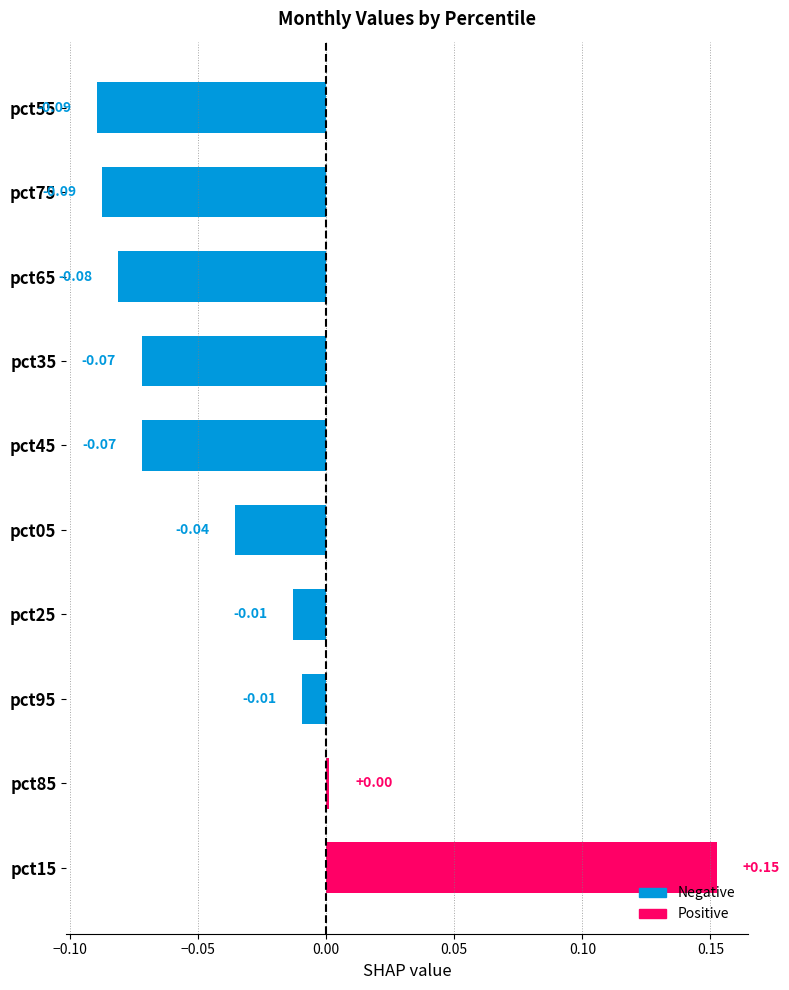

Which has a higher value, pct65 or pct75?

pct65